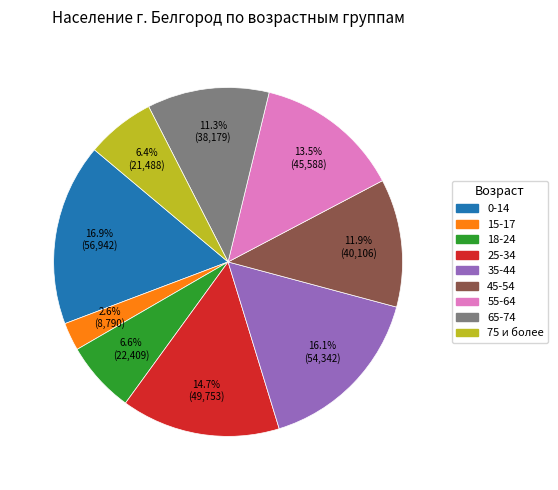

To the nearest percent, what is the difference between the largest and smallest slice percentages?

14%